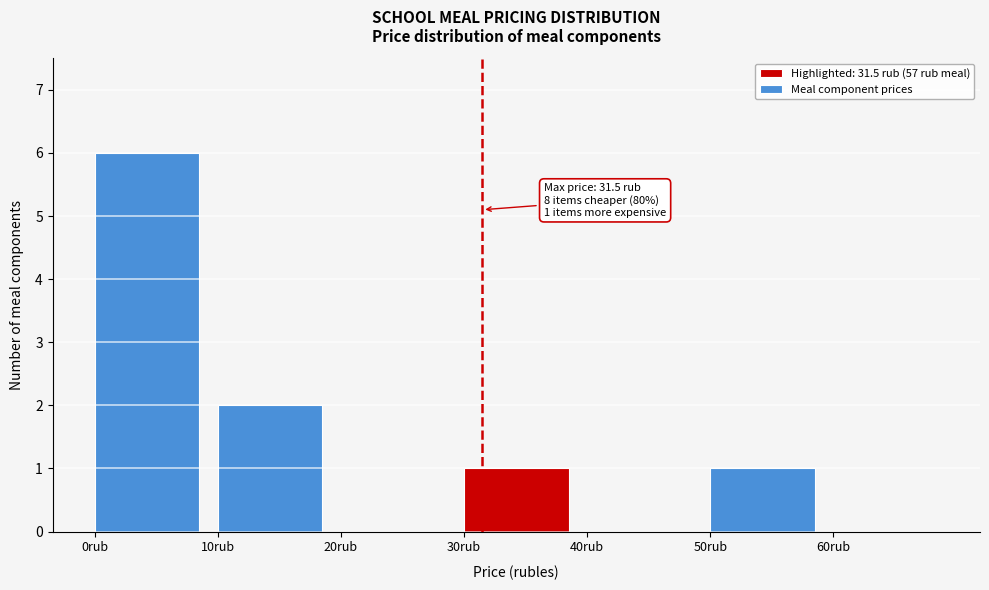

Over which range of the x-axis is the bar tallest?

0 to 10